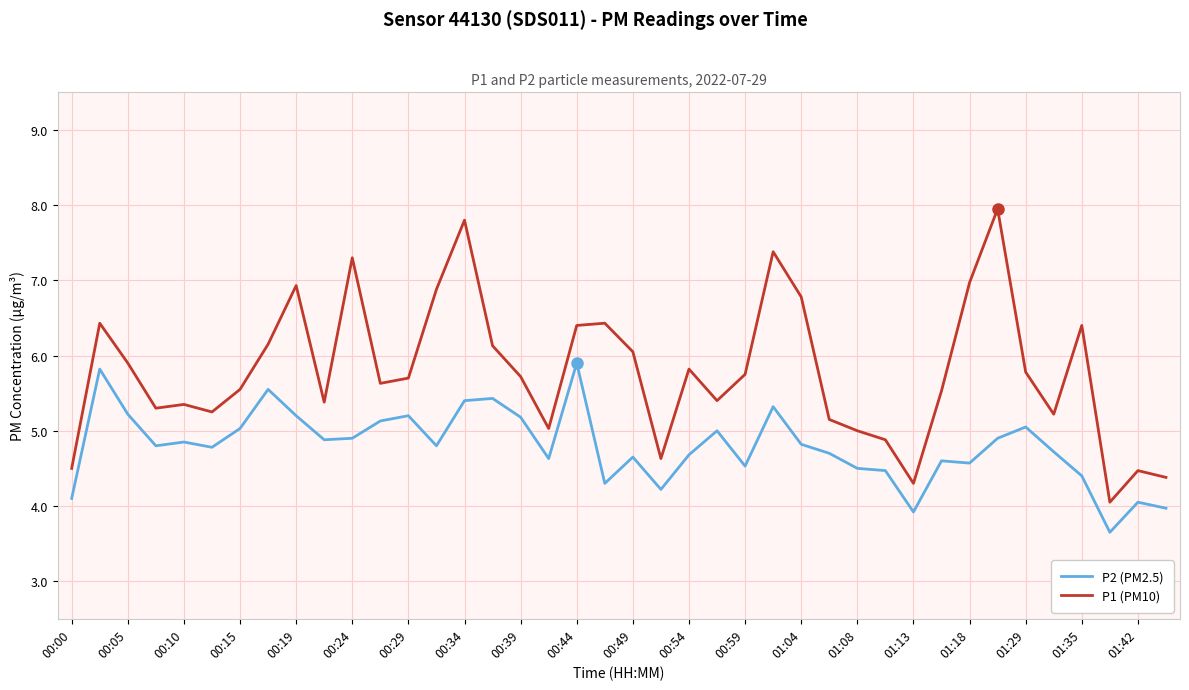

How many lines are shown in the chart?

2